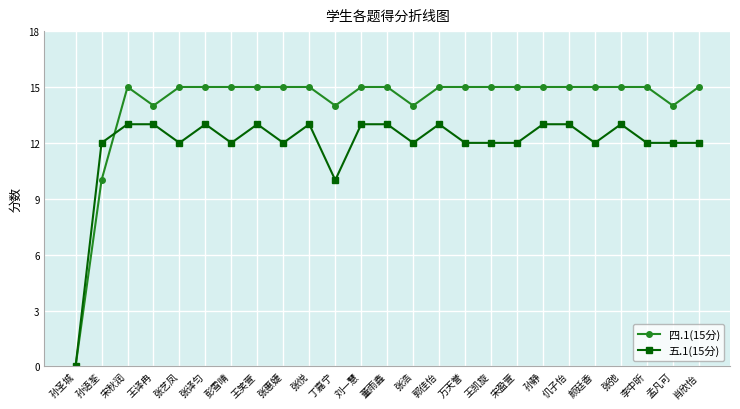

Rank the series at 丁嘉宁 from highest to lowest value.

四.1(15分), 五.1(15分)